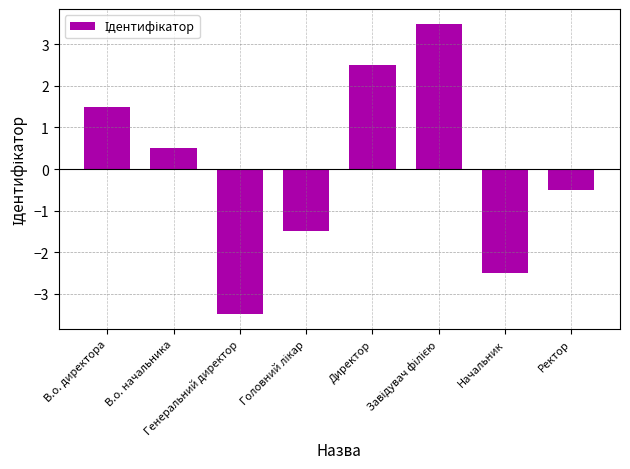

How many bars are there in total?

8